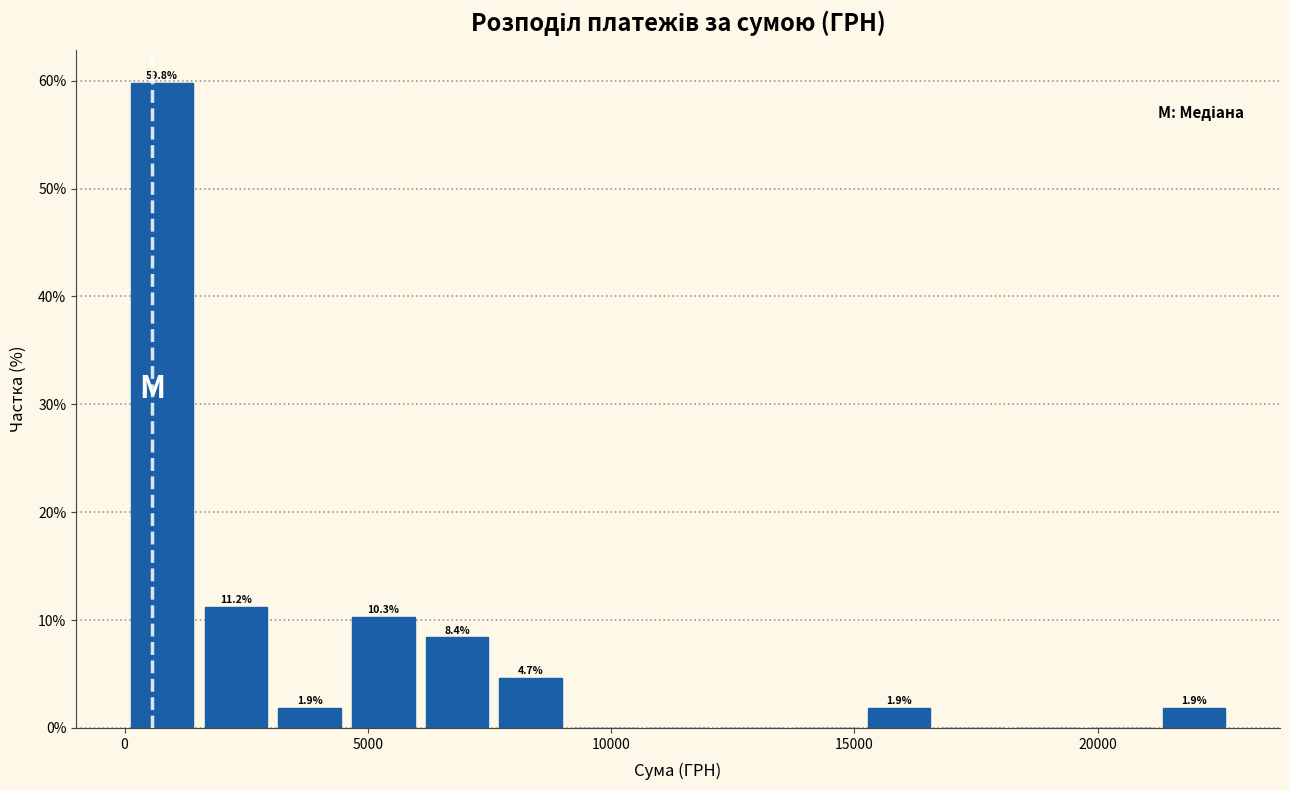

Read against the x-axis, roughly where is the centre of the tallest bar?

1000